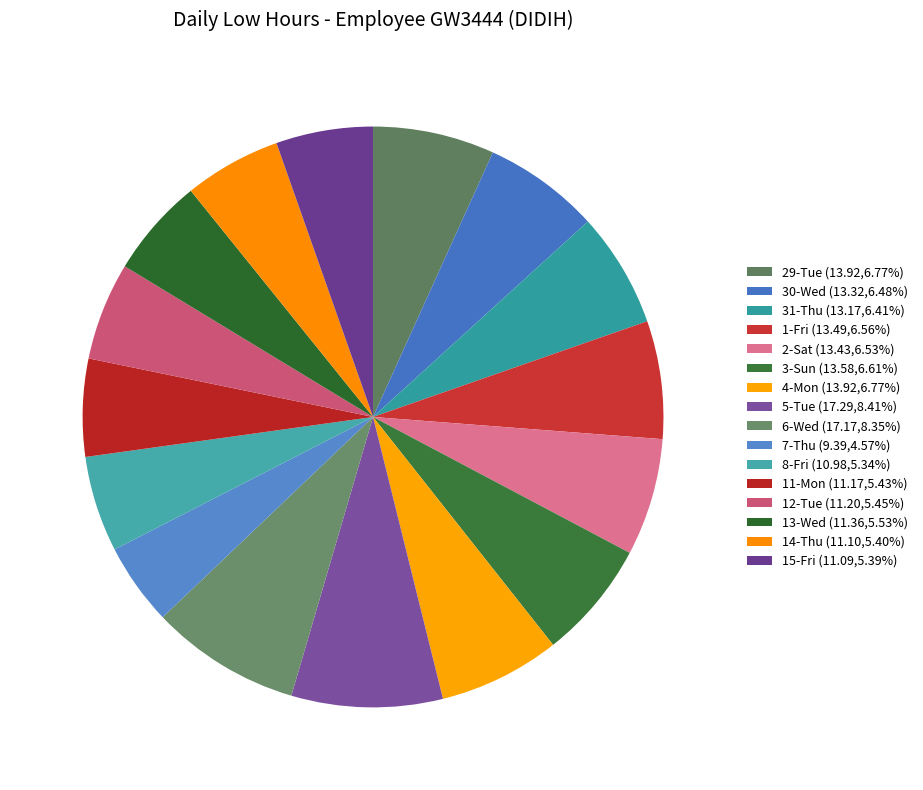

How many segments does this pie chart have?

16